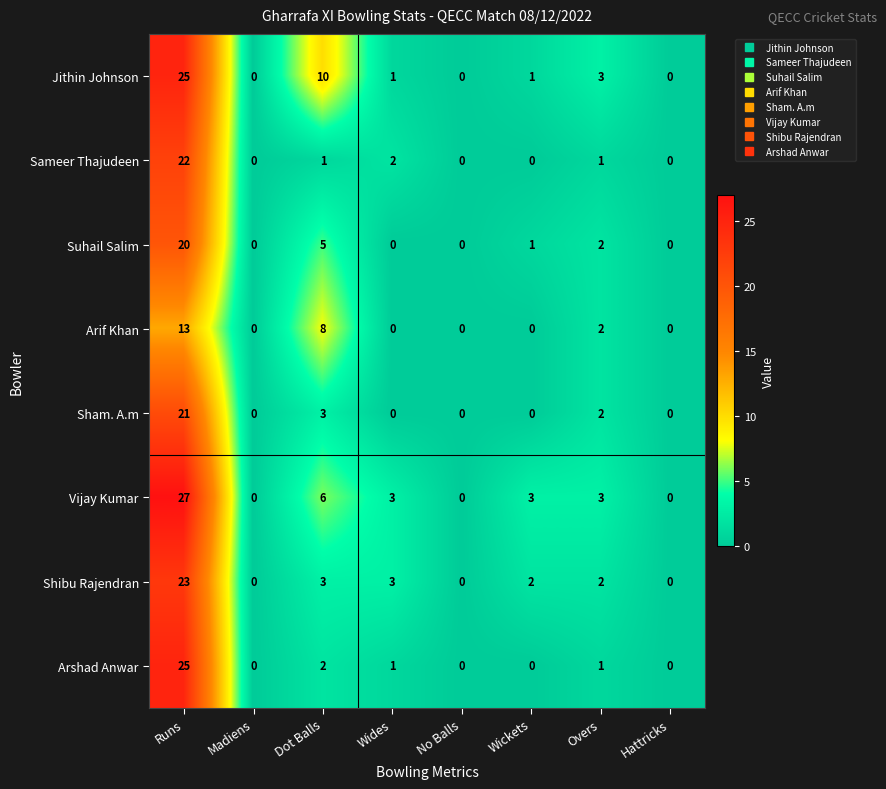

Count the number of categories in the chart.

8